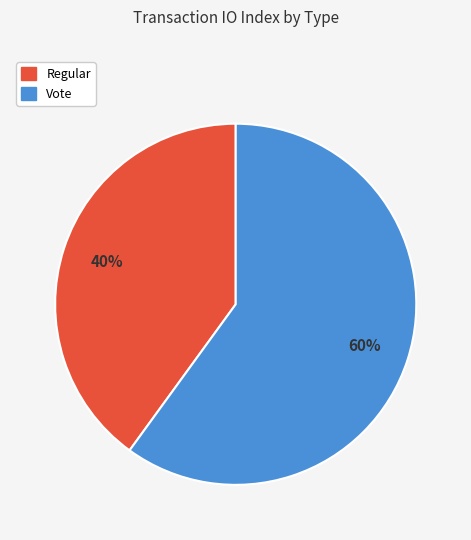

Which slice is the smallest?

Regular